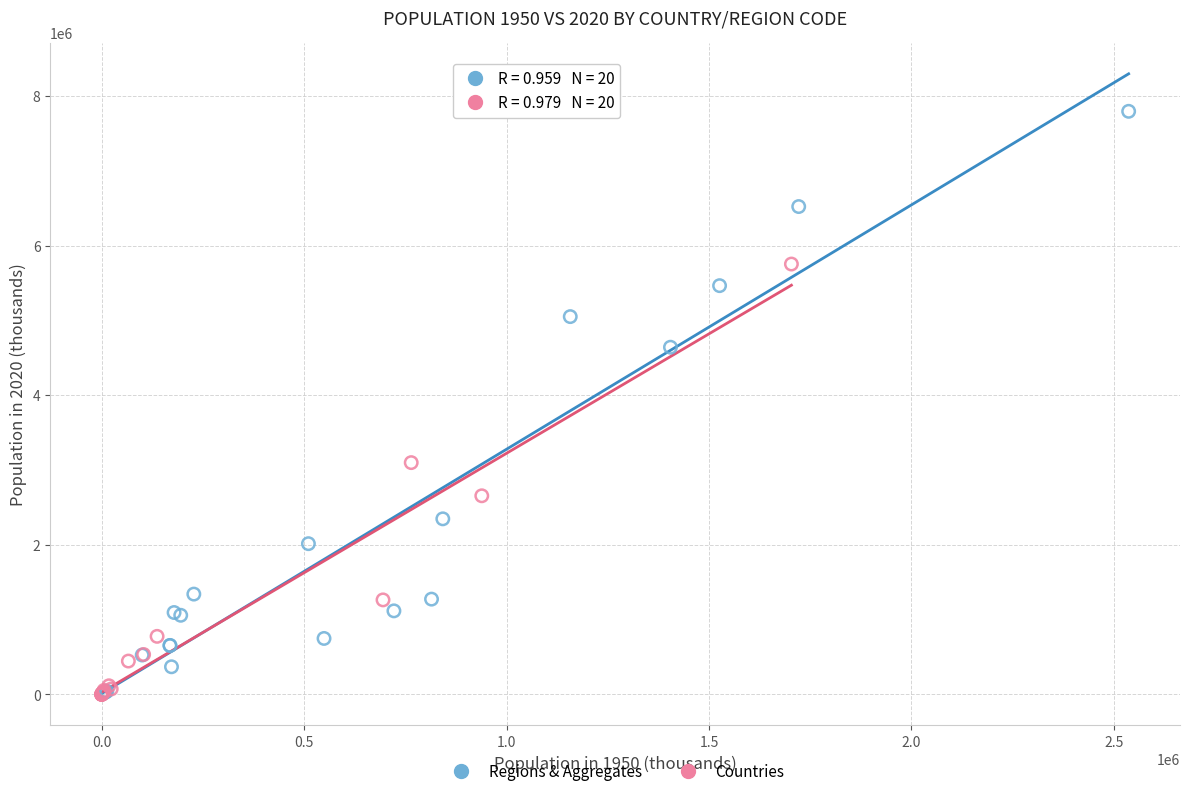

What are all the series names shown in the legend?

Regions & Aggregates, Countries